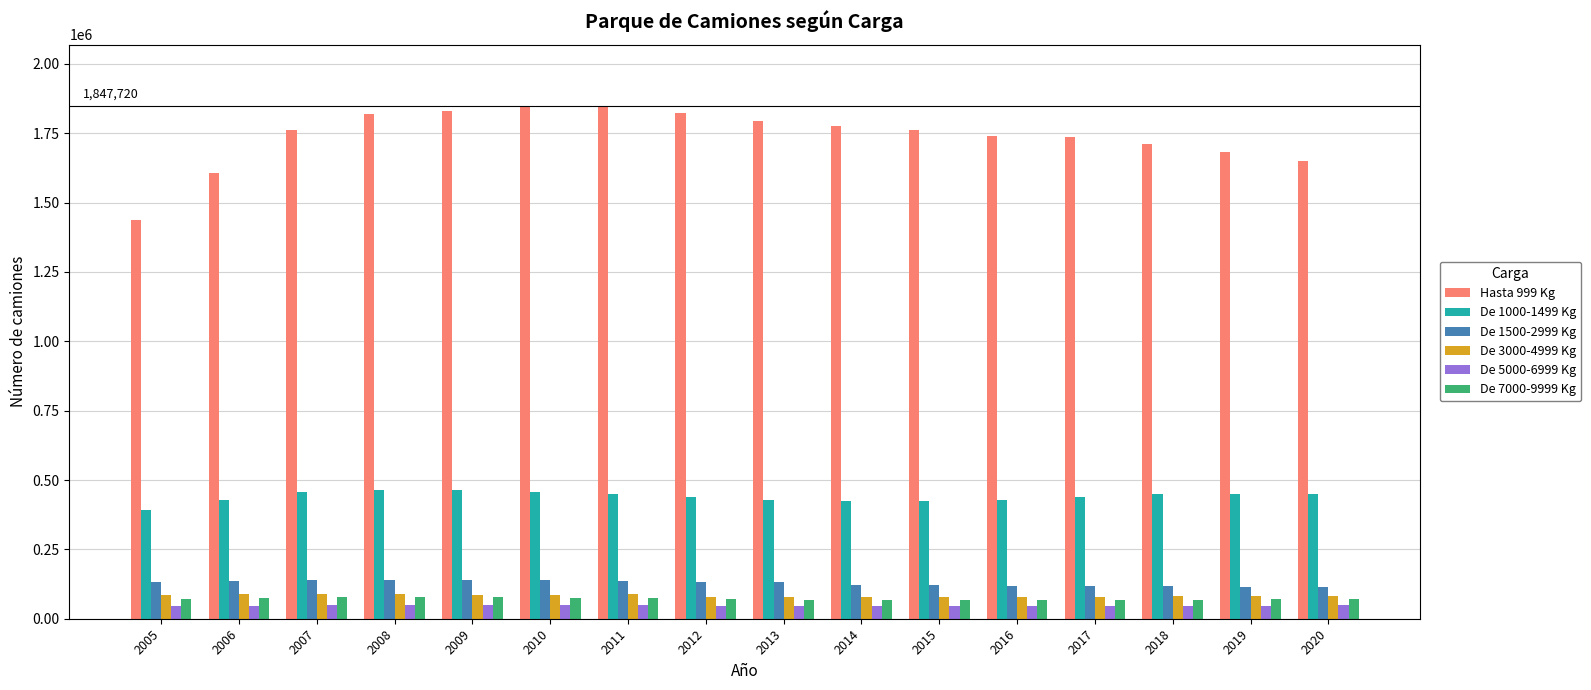

What is the total value across all series at 2010?

2653095